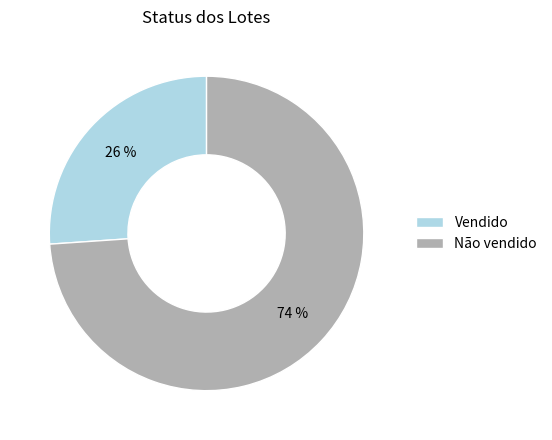

True or false: Vendido accounts for 26% of the total.

True